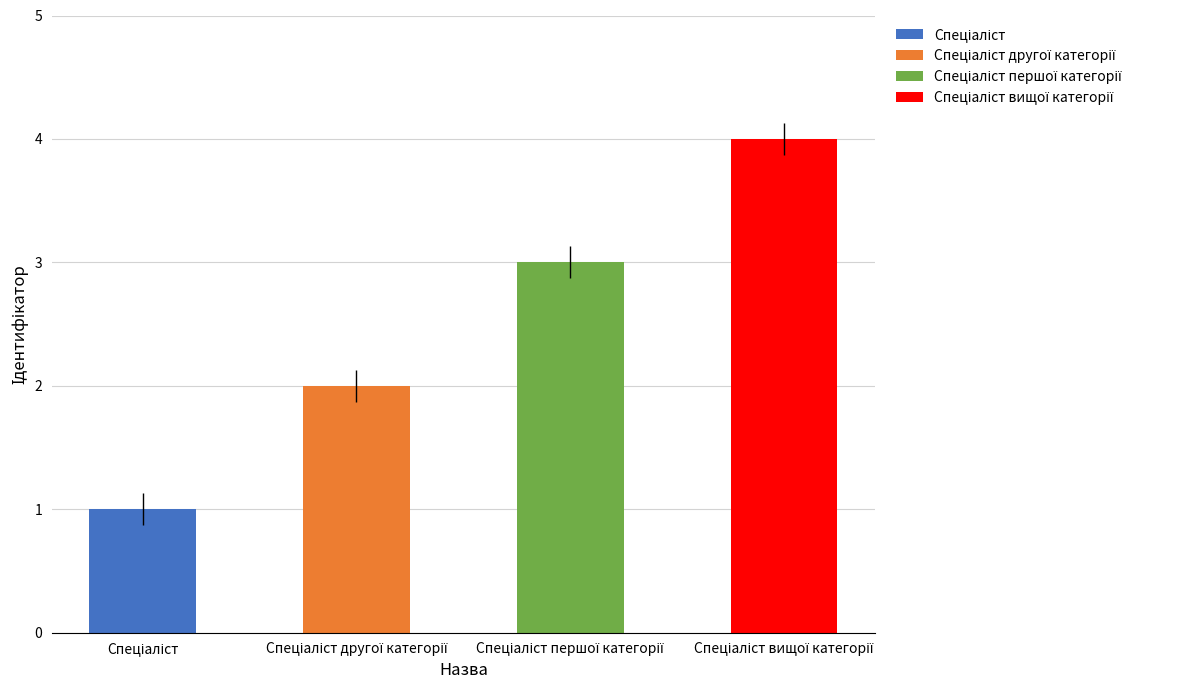

What is the sum of all values?

10